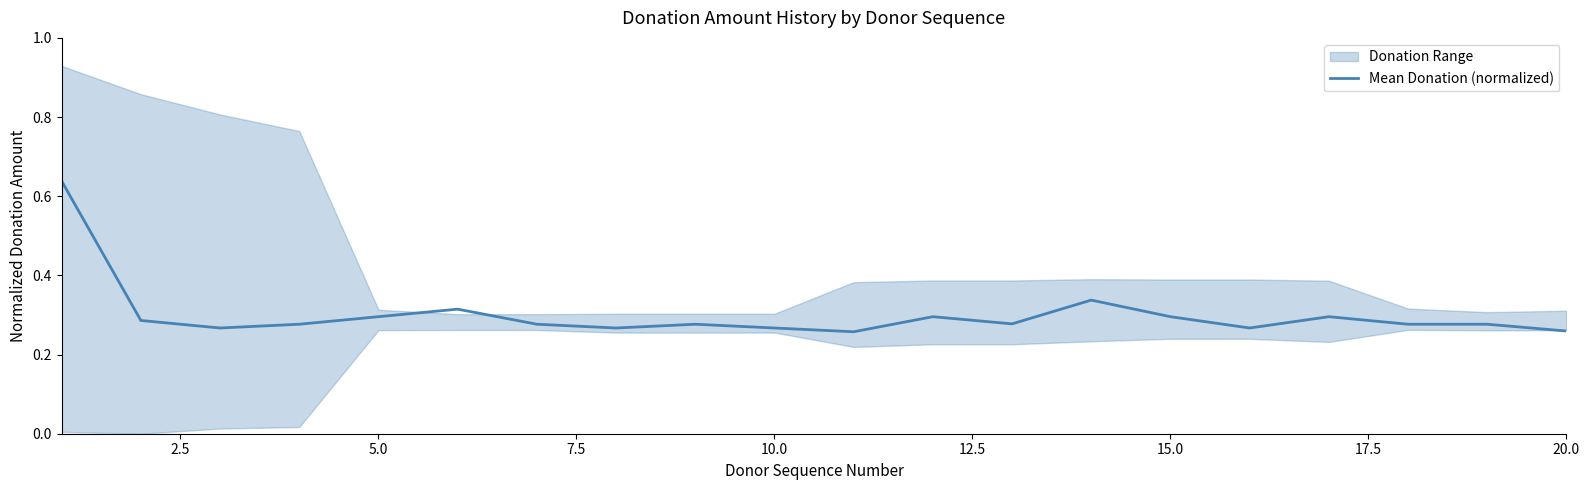

How many interior local peaks (higher than both neighbors) does the data have?

5